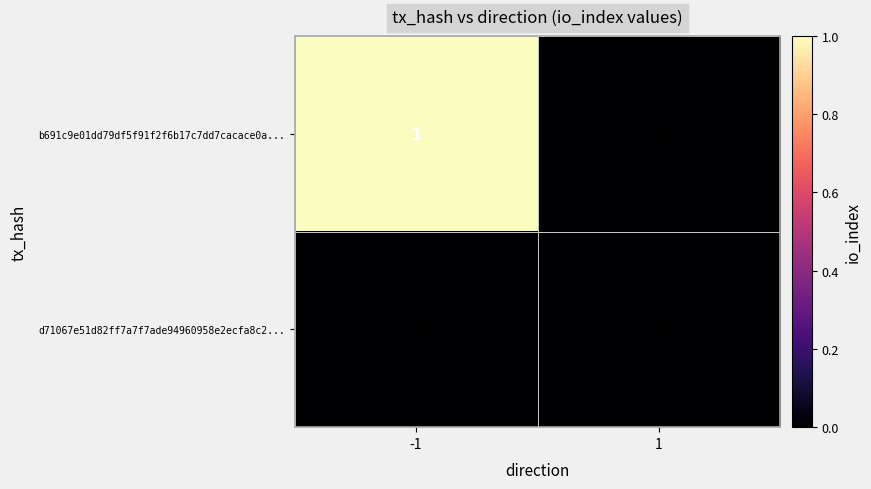

Reading right to left, what are all the values shown in this chart?

b691c9e01dd79df5f91f2f6b17c7dd7cacace0a...: 0	1
d71067e51d82ff7a7f7ade94960958e2ecfa8c2...: 0	0